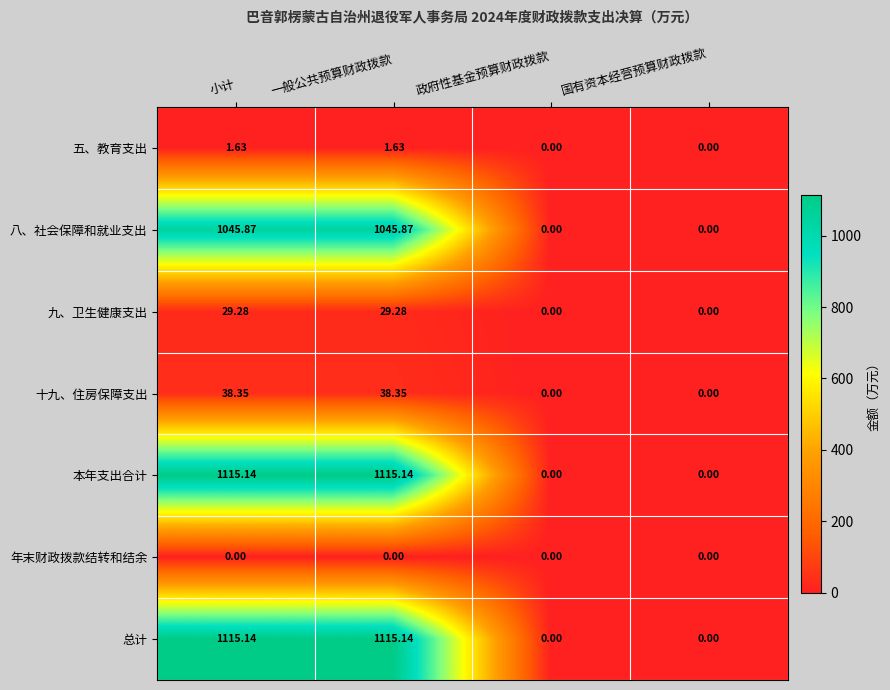

At which label does 本年支出合计 first exceed 1115?

小计